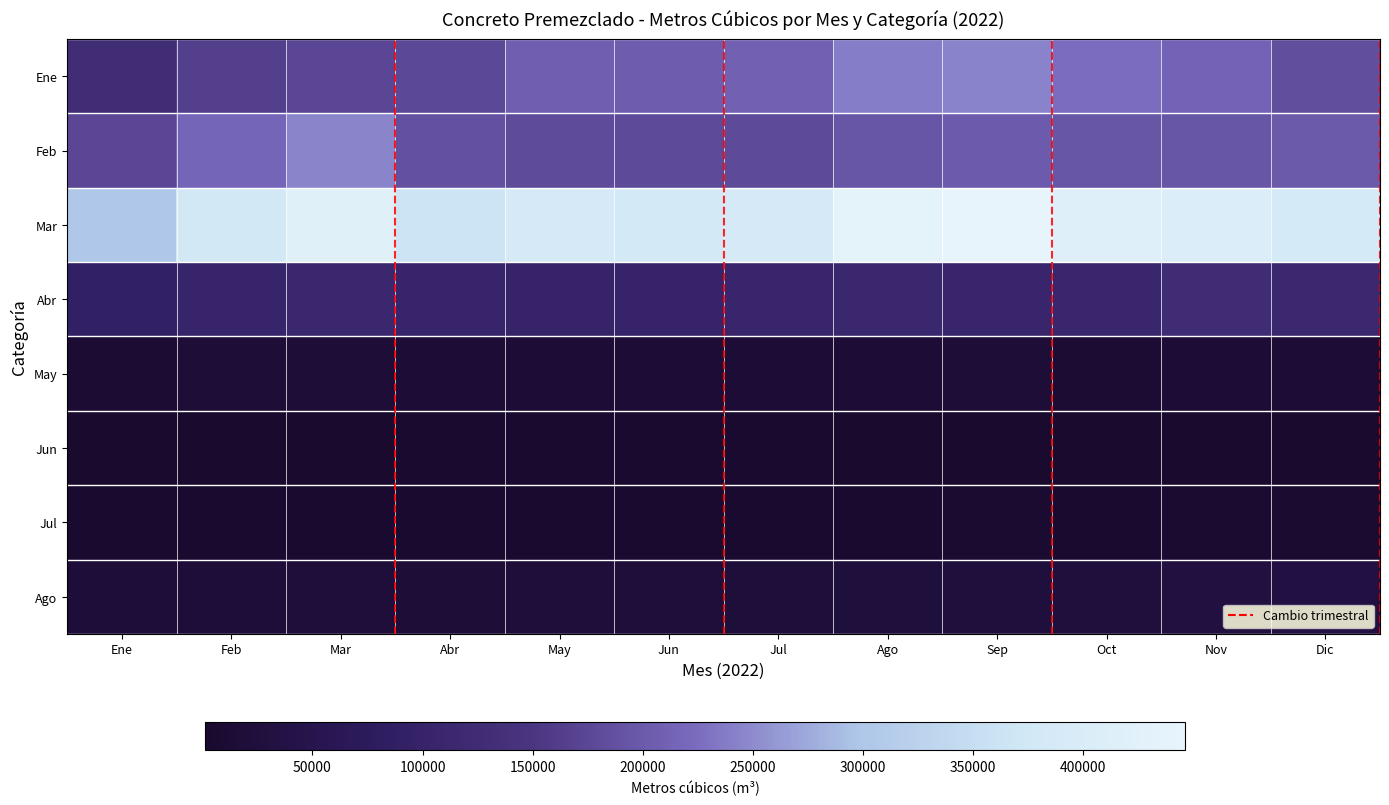

Between Ene and Jul, which is larger?

Jul